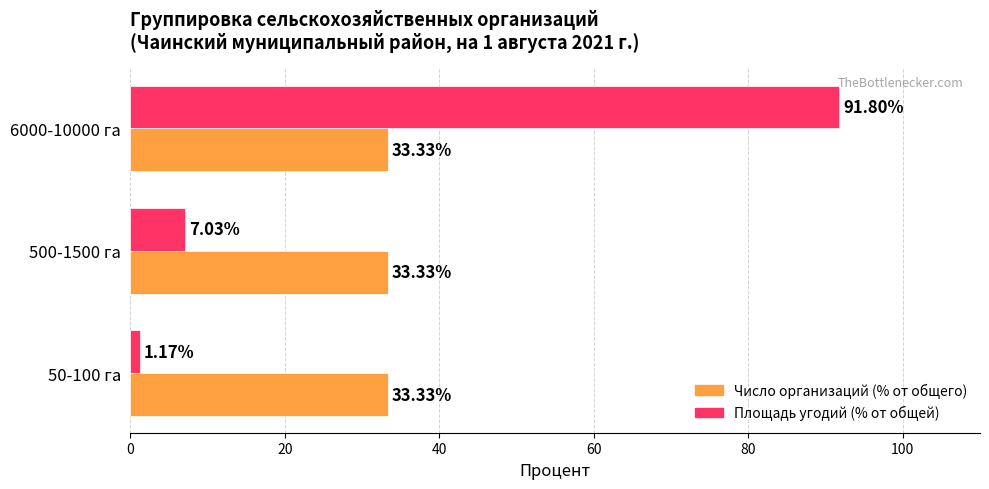

List the labels in order of Площадь угодий (% от общей) value, smallest first.

50-100 га, 500-1500 га, 6000-10000 га